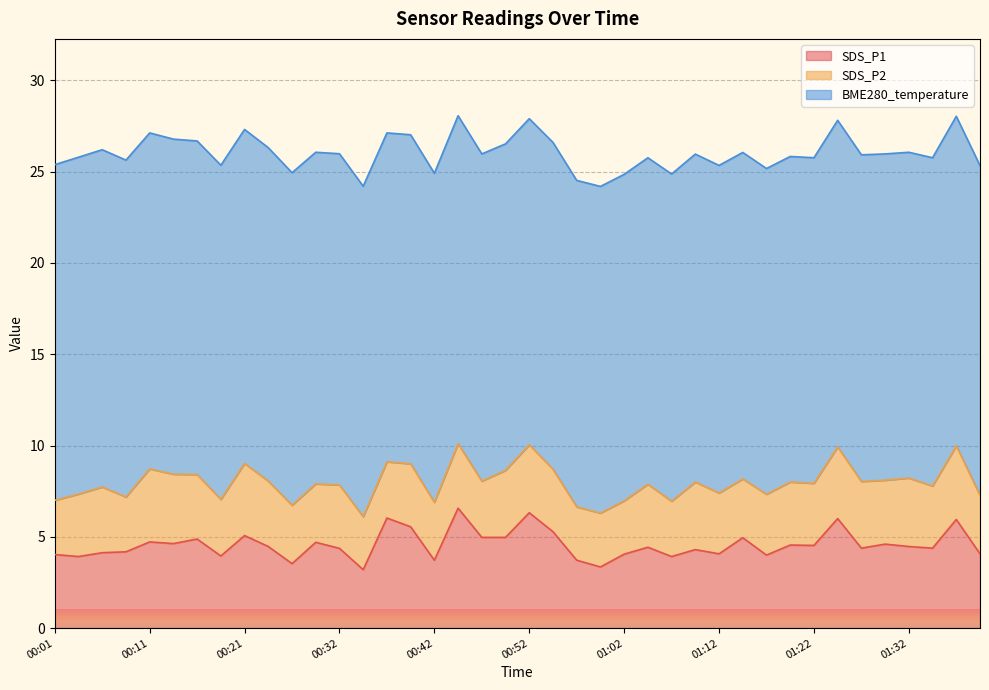

True or false: BME280_temperature and SDS_P1 intersect in this chart.

False